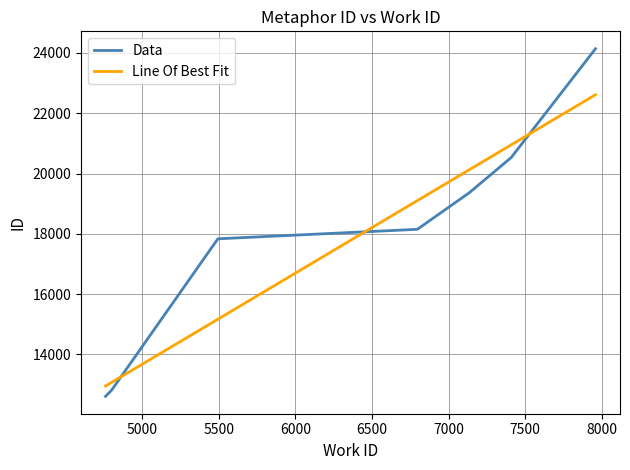

What is the highest value of the Line Of Best Fit series?

22614.6